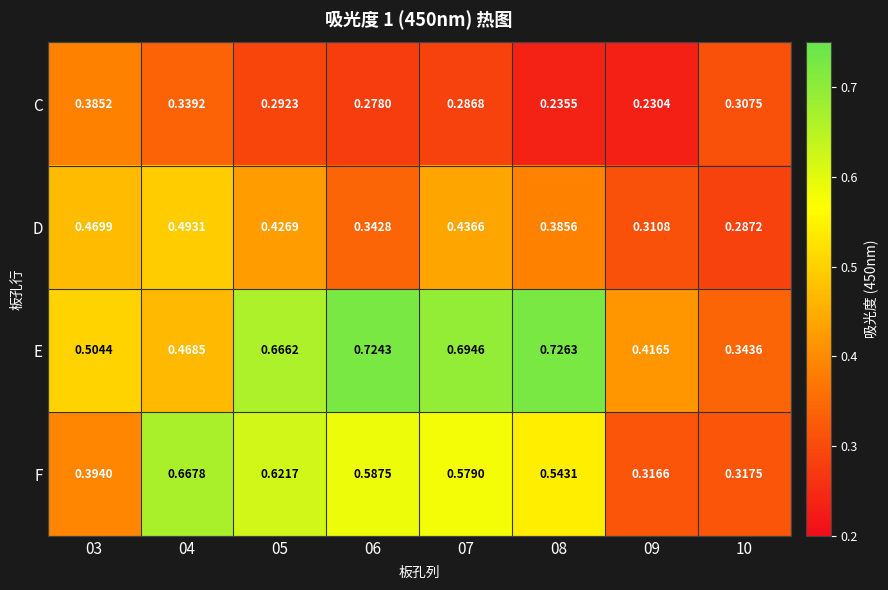

Which series has the largest range (max minus min)?

E